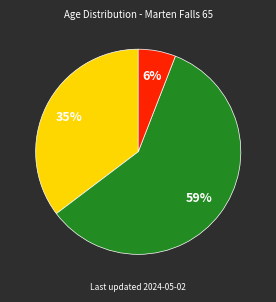

To the nearest percent, what is the average slice percentage?

33%